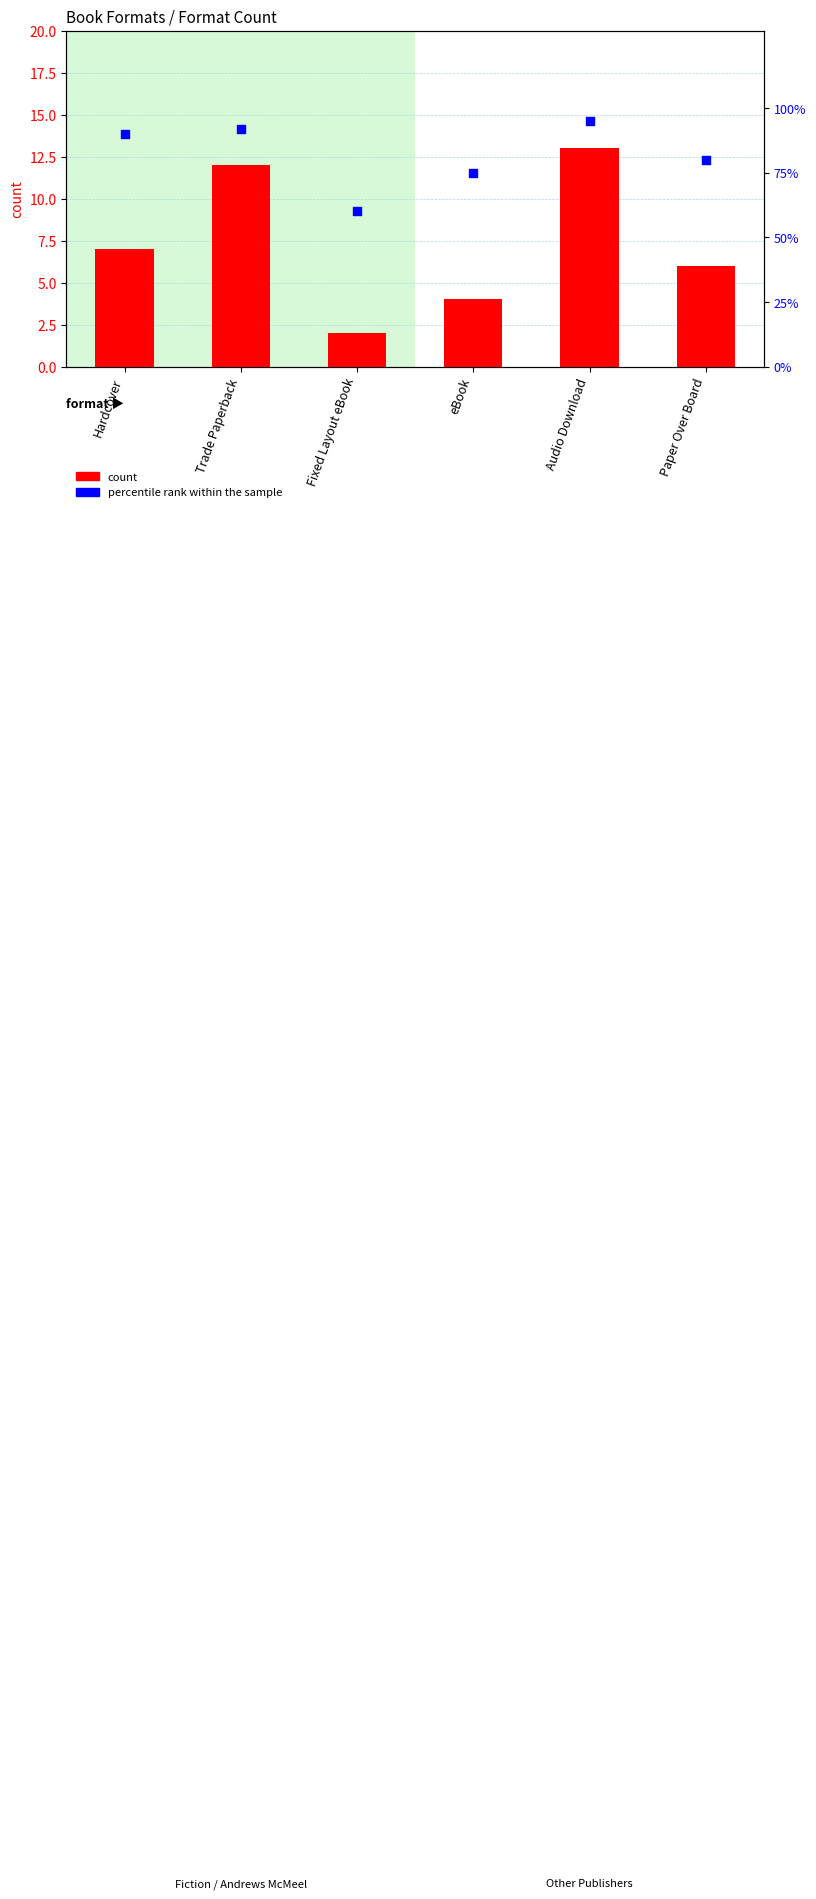

At which category is the sum across all series the highest?

Audio Download